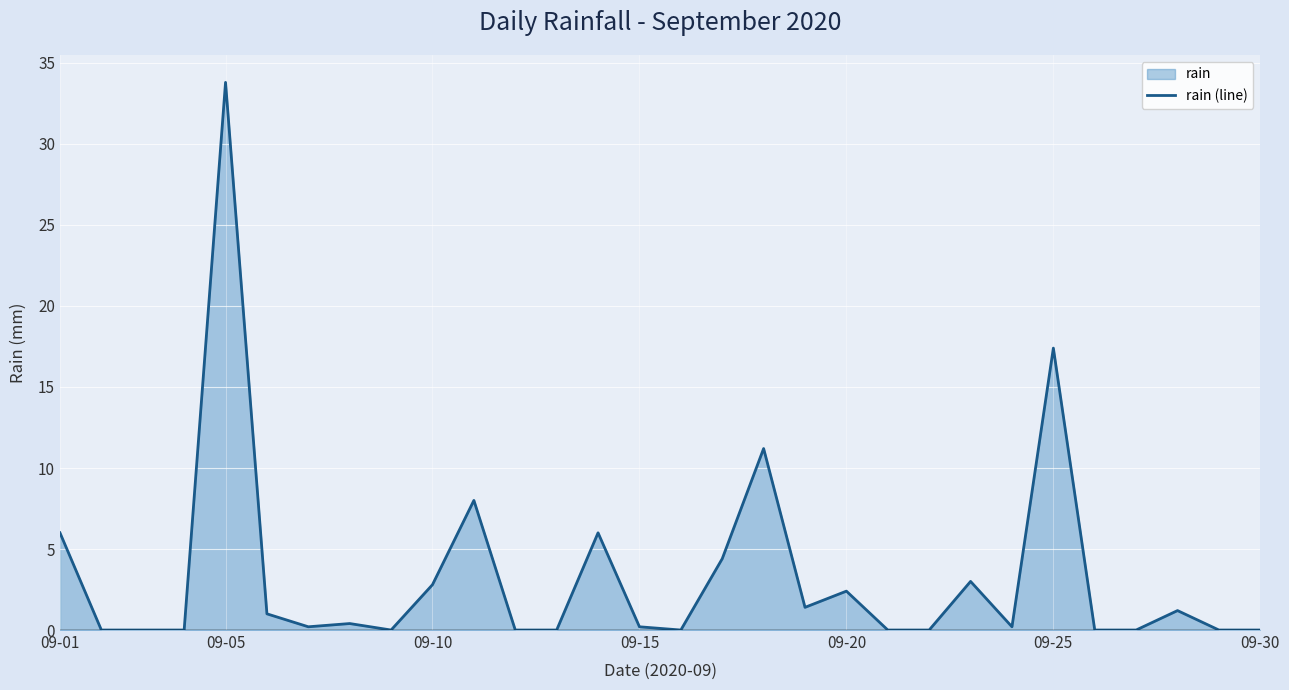

What is the difference between the maximum and minimum values?

33.8